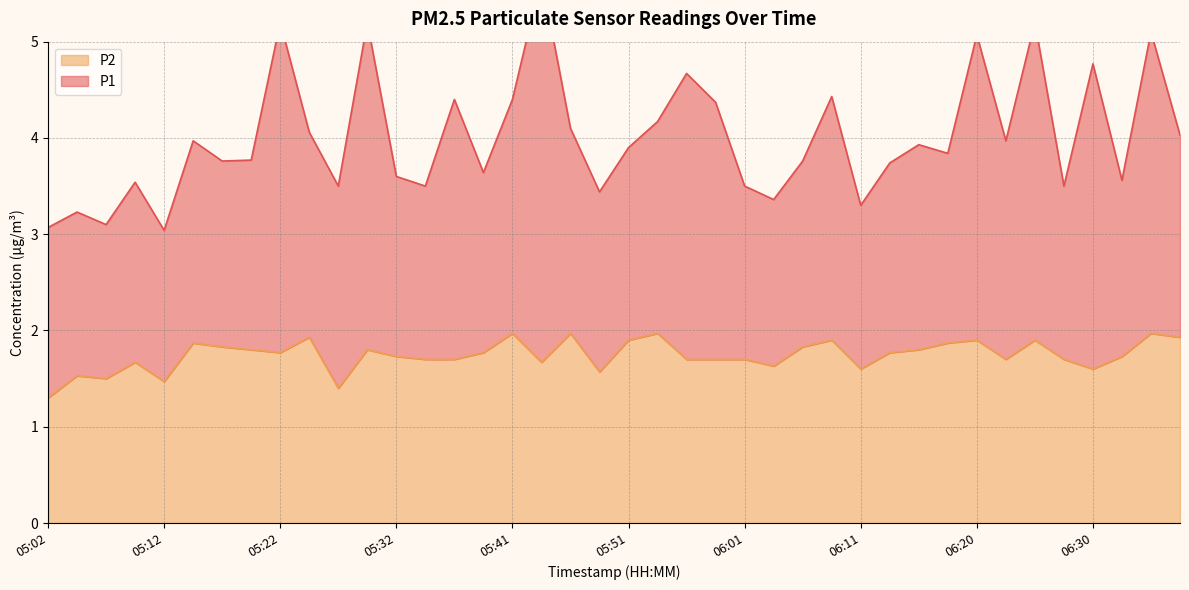

What is the smallest value displayed?

1.3